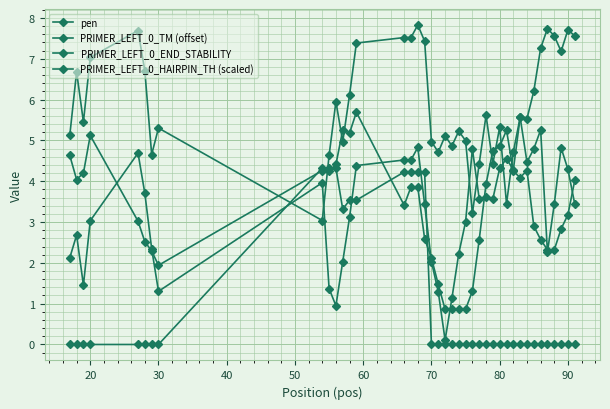

Reading left to right, list all the values displayed in this chart.

pen: 2.1	2.7	1.5	3.0	4.7	3.7	2.3	1.3	4.0	1.4	0.9	2.0	3.1	4.4	4.5	4.5	4.8	3.4	2.0	1.3	0.1	1.1	2.2	3.0	4.8	3.6	3.6	3.6	4.3	4.6	4.3	5.6	5.5	6.2	7.3	7.7	7.6	7.2	7.7	7.6
PRIMER_LEFT_0_TM (offset): 5.1	6.7	5.5	7.0	7.7	6.7	4.7	5.3	3.0	4.6	6.0	5.0	6.1	7.4	7.5	7.5	7.8	7.4	5.0	4.7	5.1	4.9	5.2	5.0	3.2	4.4	5.6	4.4	5.3	3.4	4.7	5.6	4.5	4.8	5.3	2.3	3.4	4.8	4.3	3.4
PRIMER_LEFT_0_END_STABILITY: 4.6	4.0	4.2	5.1	3.0	2.5	2.3	1.9	4.3	4.2	4.4	5.2	5.2	5.7	3.4	3.9	3.9	2.6	2.1	1.5	0.9	0.9	0.9	0.9	1.3	2.6	3.9	4.8	4.8	5.2	4.2	4.1	4.3	2.9	2.6	2.3	2.3	2.8	3.2	4.0
PRIMER_LEFT_0_HAIRPIN_TH (scaled): 0.0	0.0	0.0	0.0	0.0	0.0	0.0	0.0	4.3	4.3	4.3	3.3	3.5	3.5	4.2	4.2	4.2	4.2	0.0	0.0	0.0	0.0	0.0	0.0	0.0	0.0	0.0	0.0	0.0	0.0	0.0	0.0	0.0	0.0	0.0	0.0	0.0	0.0	0.0	0.0